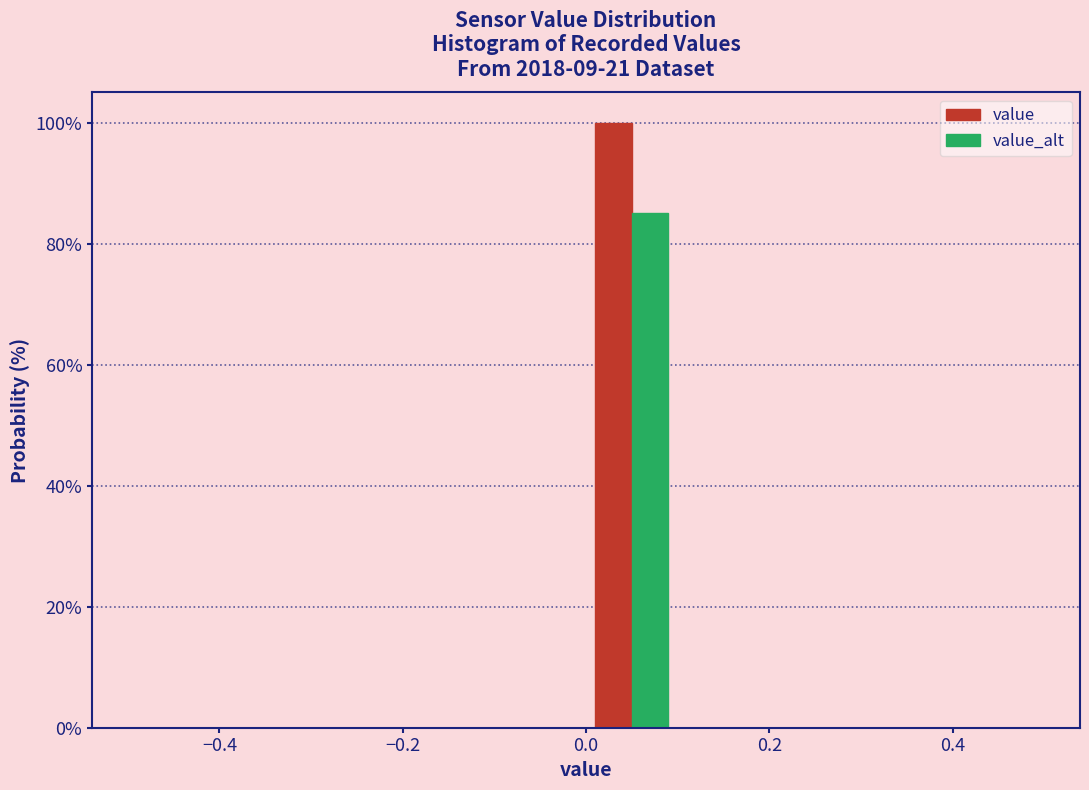

In the value_alt series, which range on the x-axis has the tallest bar?

0.0 to 0.1